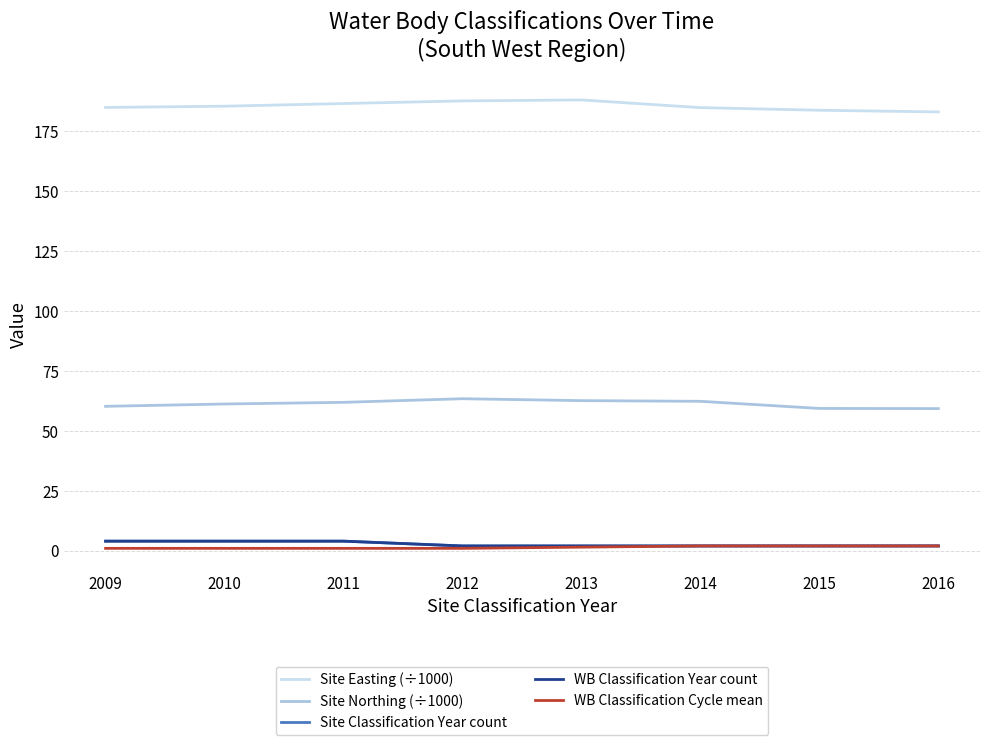

Does the chart have visible grid lines?

Yes